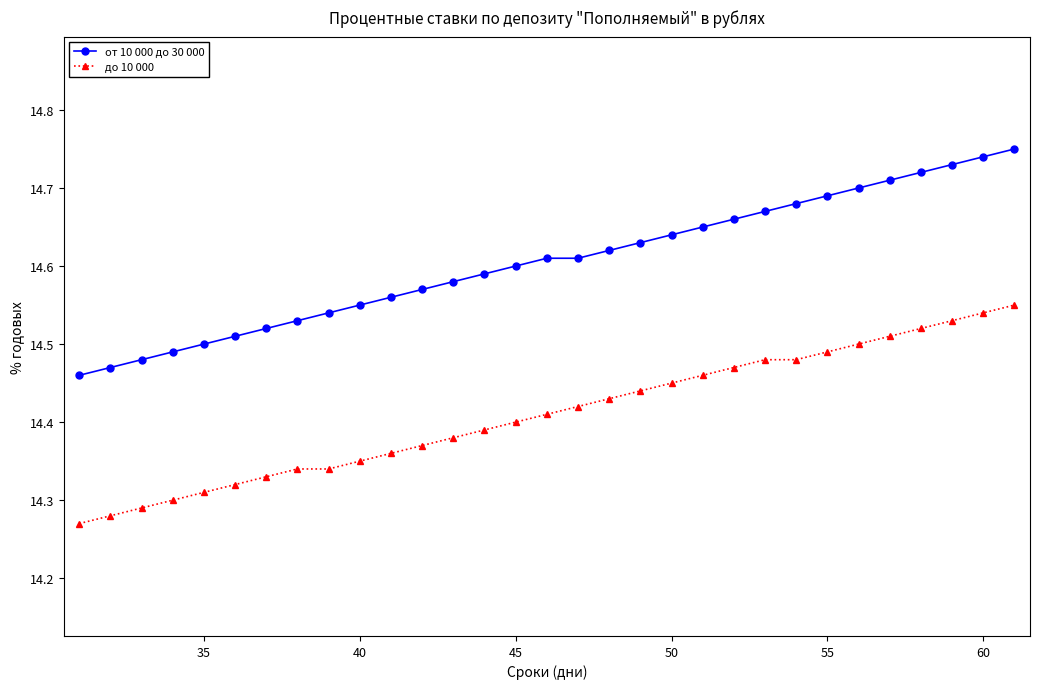

True or false: от 10 000 до 30 000 and до 10 000 intersect in this chart.

False